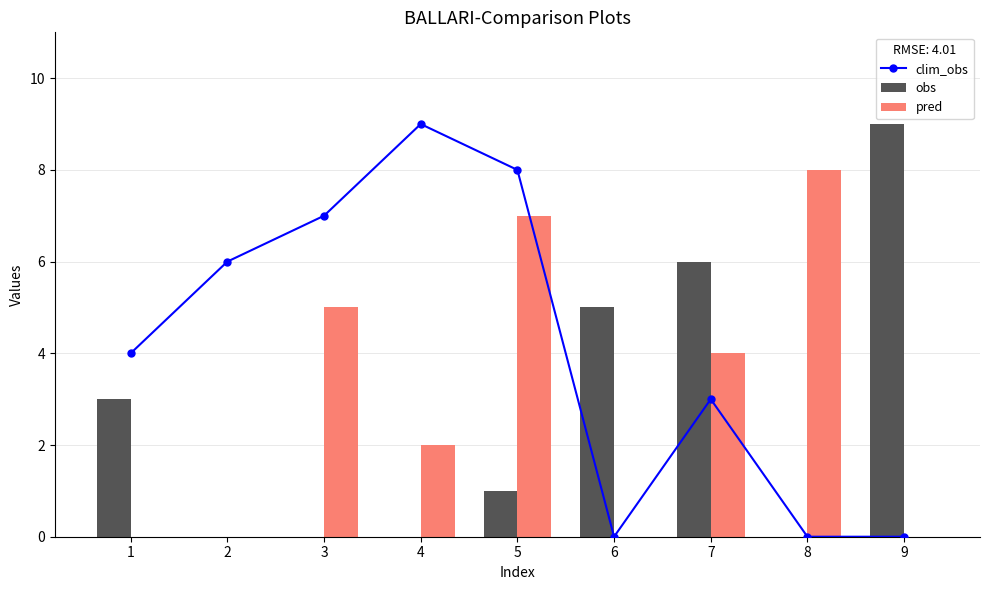

Reading right to left, list all the values displayed in this chart.

clim_obs: 0	0	3	0	8	9	7	6	4
obs: 9	0	6	5	1	0	0	0	3
pred: 0	8	4	0	7	2	5	0	0